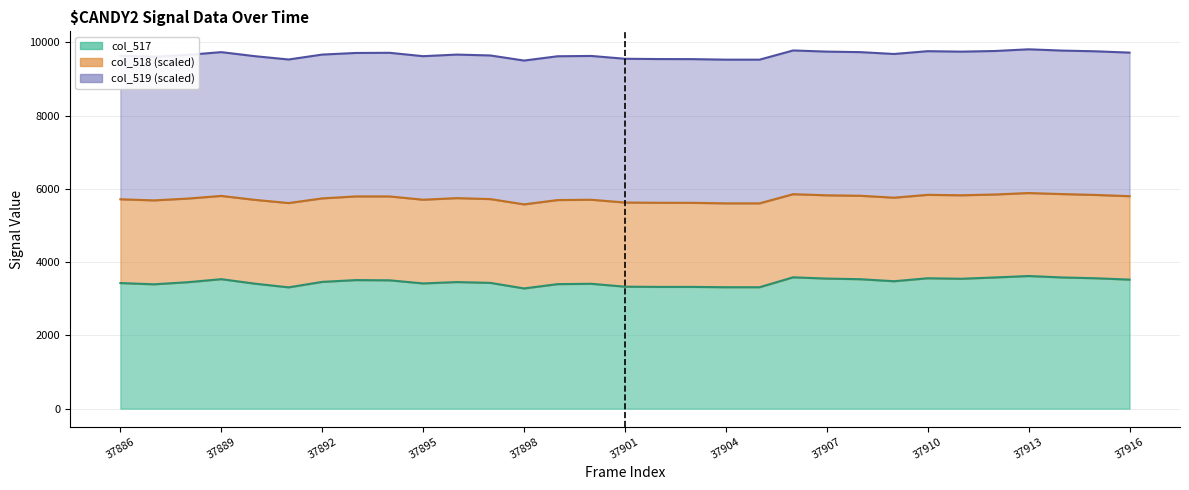

How many lines are shown in the chart?

3